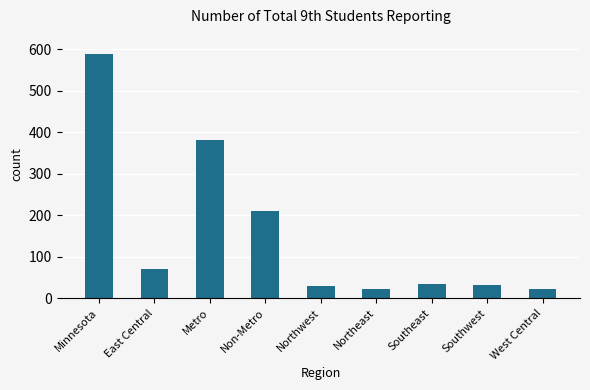

What is the minimum value shown in the chart?

21